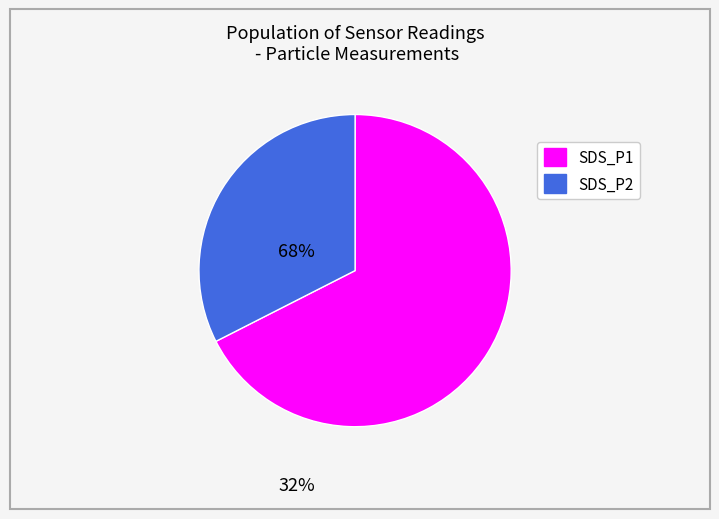

Which category has the smallest portion of the pie?

SDS_P2